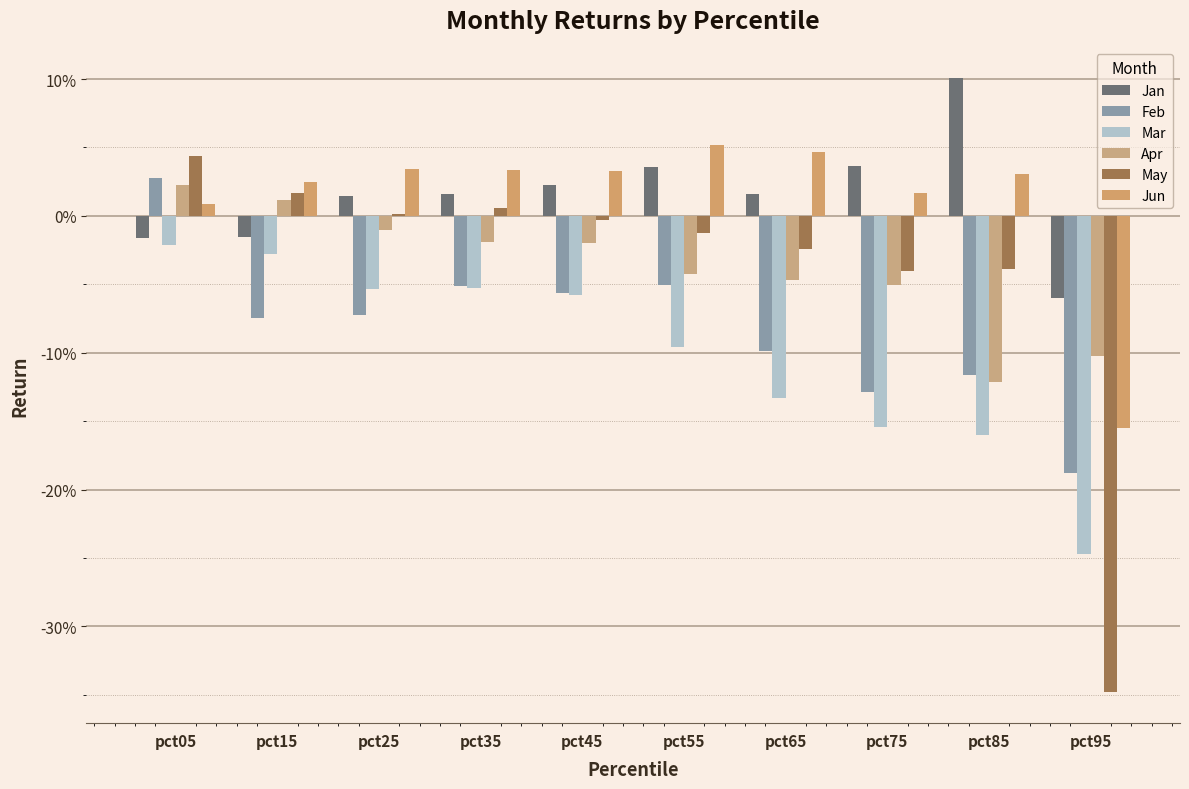

What are all the series names shown in the legend?

Jan, Feb, Mar, Apr, May, Jun